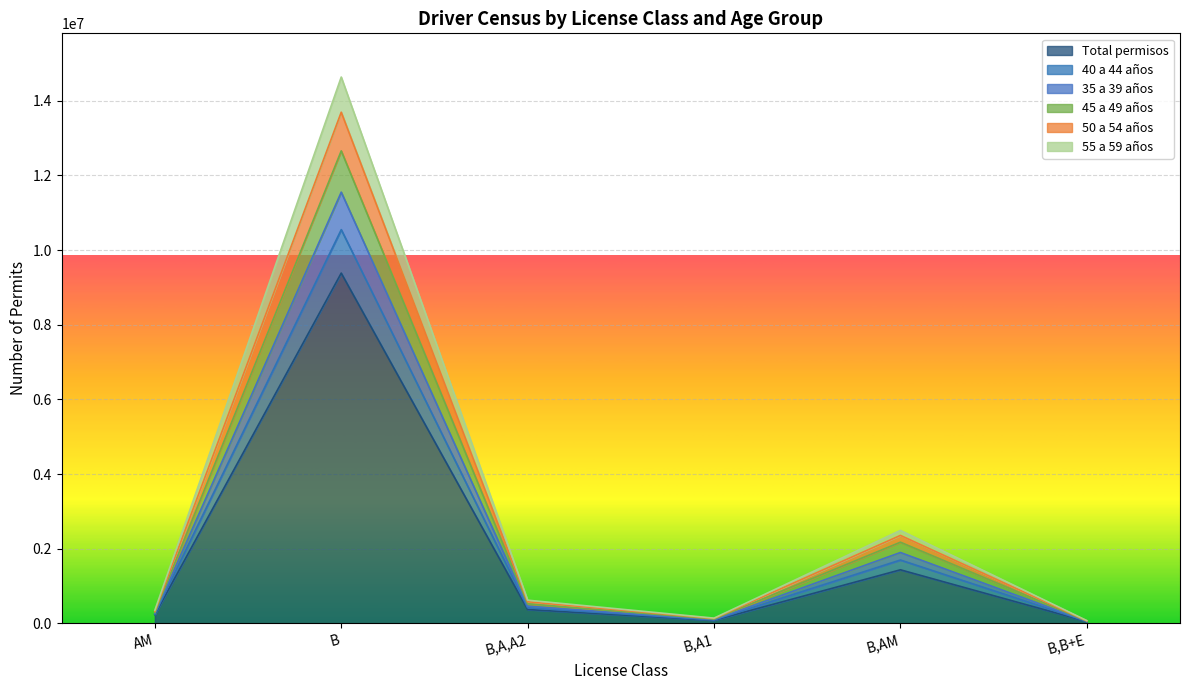

What is the difference between the second highest and second lowest values in the 55 a 59 años series?

1603517